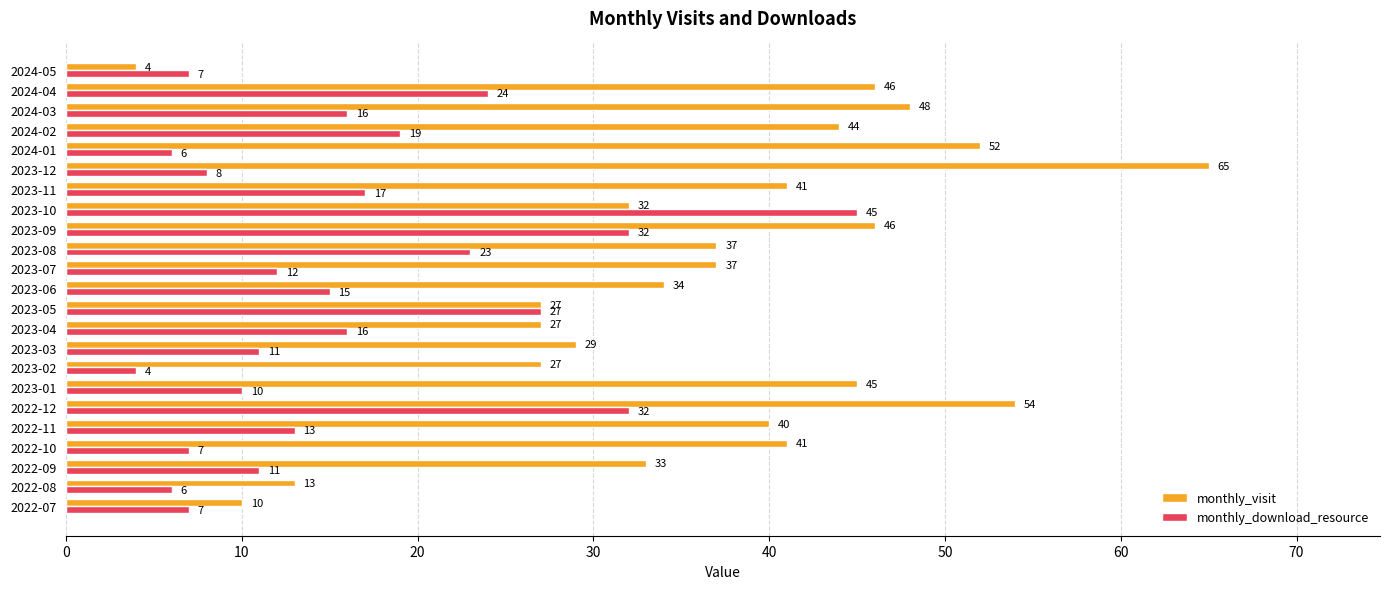

At 2023-06, list the series in order from smallest to largest.

monthly_download_resource, monthly_visit